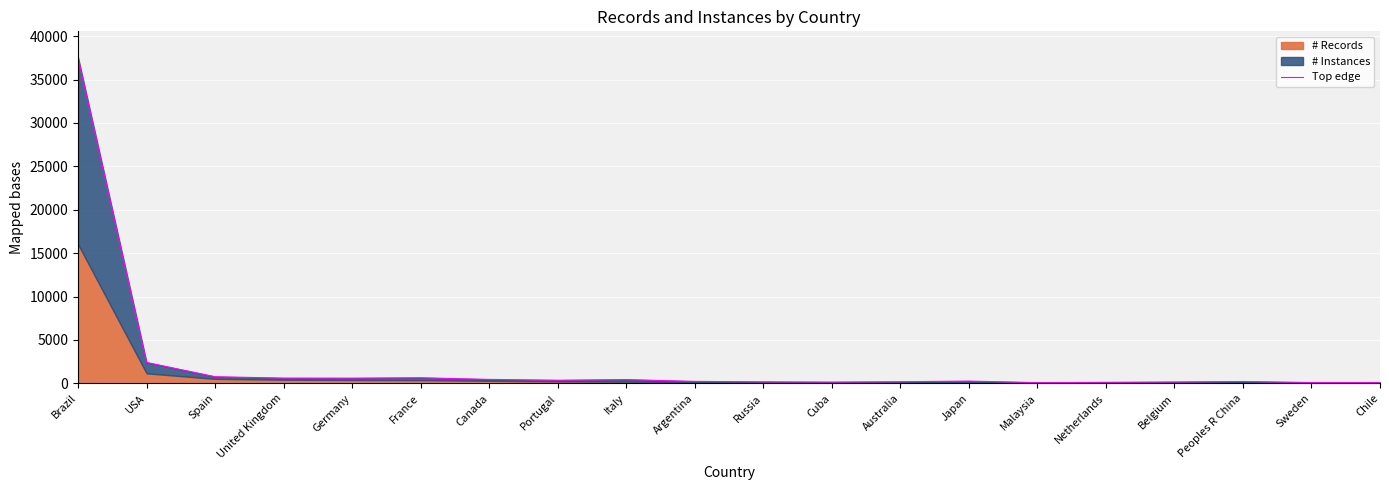

Reading left to right, what are all the values shown in this chart?

37545	2410	766	607	601	646	457	362	436	227	172	147	187	262	89	123	159	214	99	105